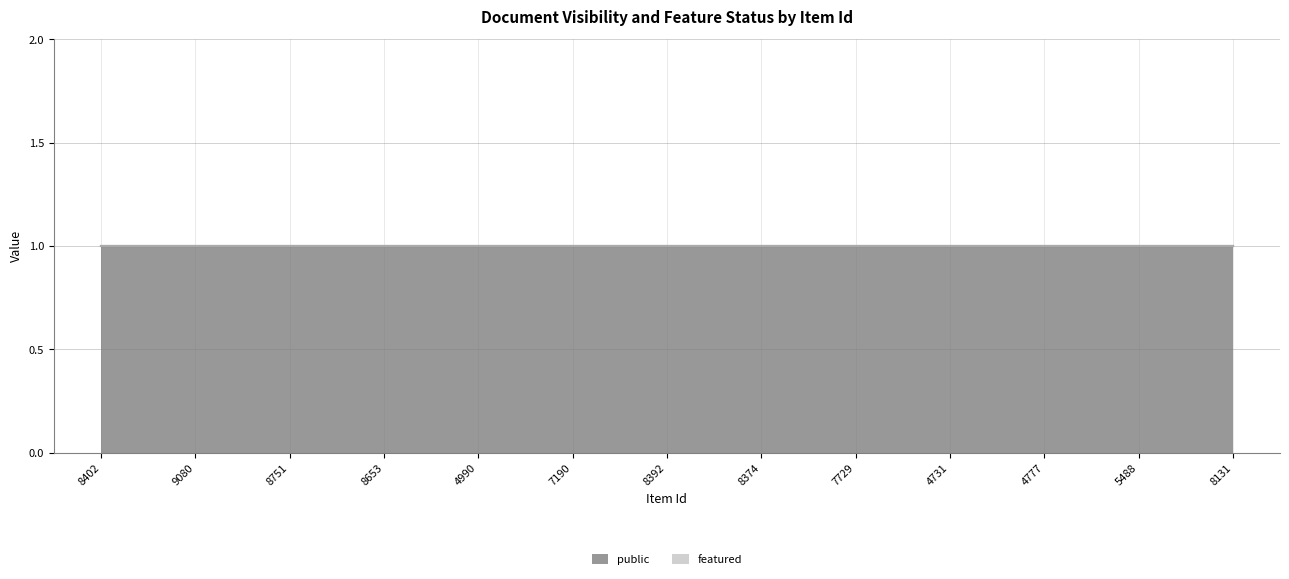

Is the value of featured at 7190 greater than the value of public at 8131?

No